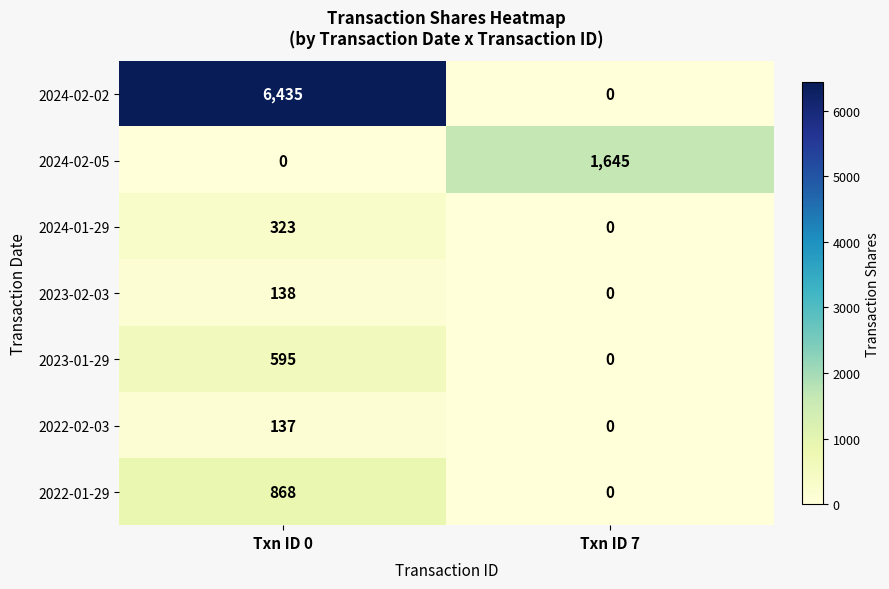

Reading left to right, what are all the values shown in this chart?

2024-02-02: Txn ID 0=6435	Txn ID 7=0
2024-02-05: Txn ID 0=0	Txn ID 7=1645
2024-01-29: Txn ID 0=323	Txn ID 7=0
2023-02-03: Txn ID 0=138	Txn ID 7=0
2023-01-29: Txn ID 0=595	Txn ID 7=0
2022-02-03: Txn ID 0=137	Txn ID 7=0
2022-01-29: Txn ID 0=868	Txn ID 7=0